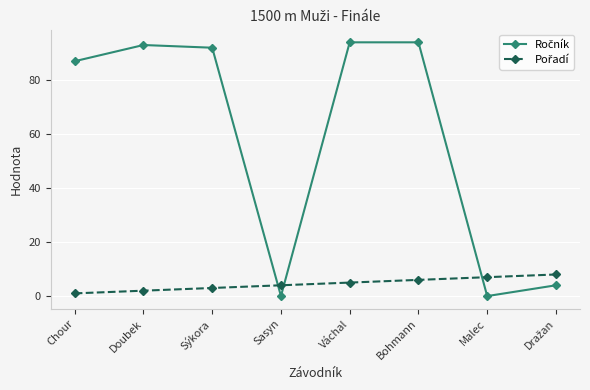

What is the difference between the highest and lowest values at Váchal?

89